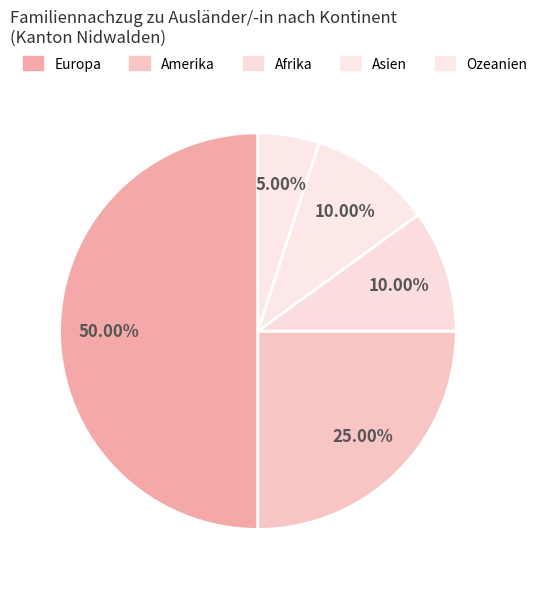

How many segments does this pie chart have?

5